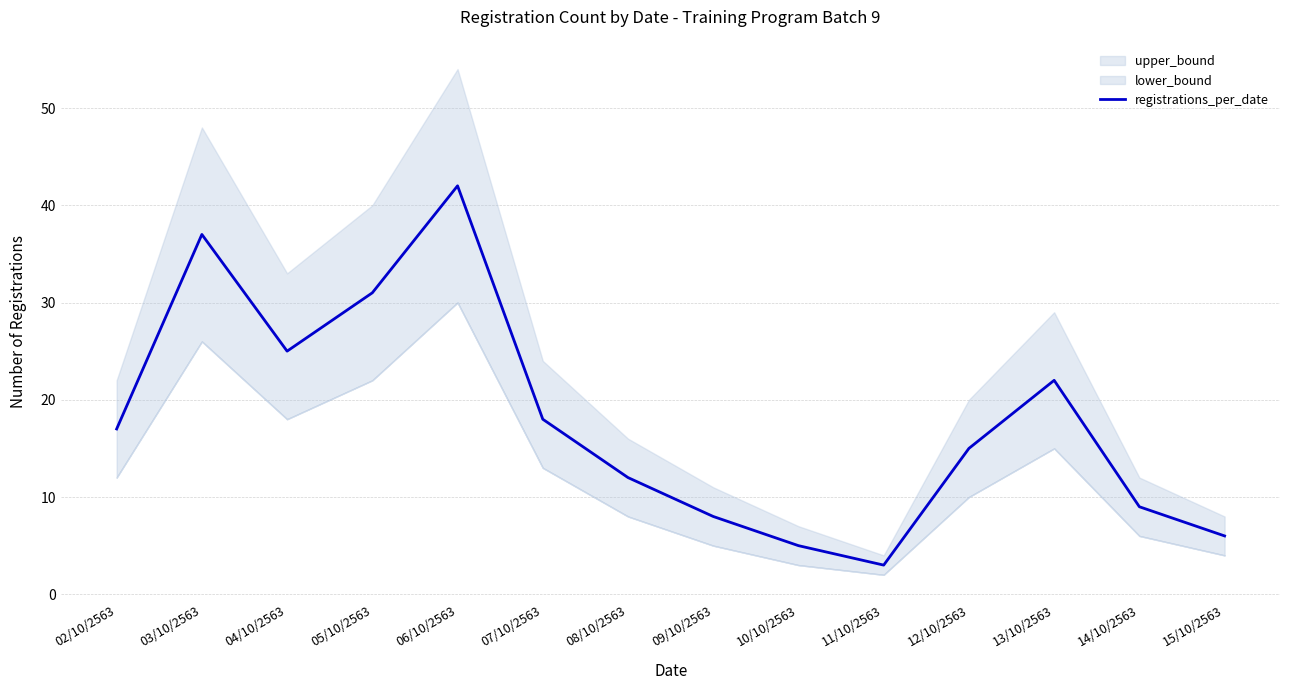

What is the sum of all values?

250